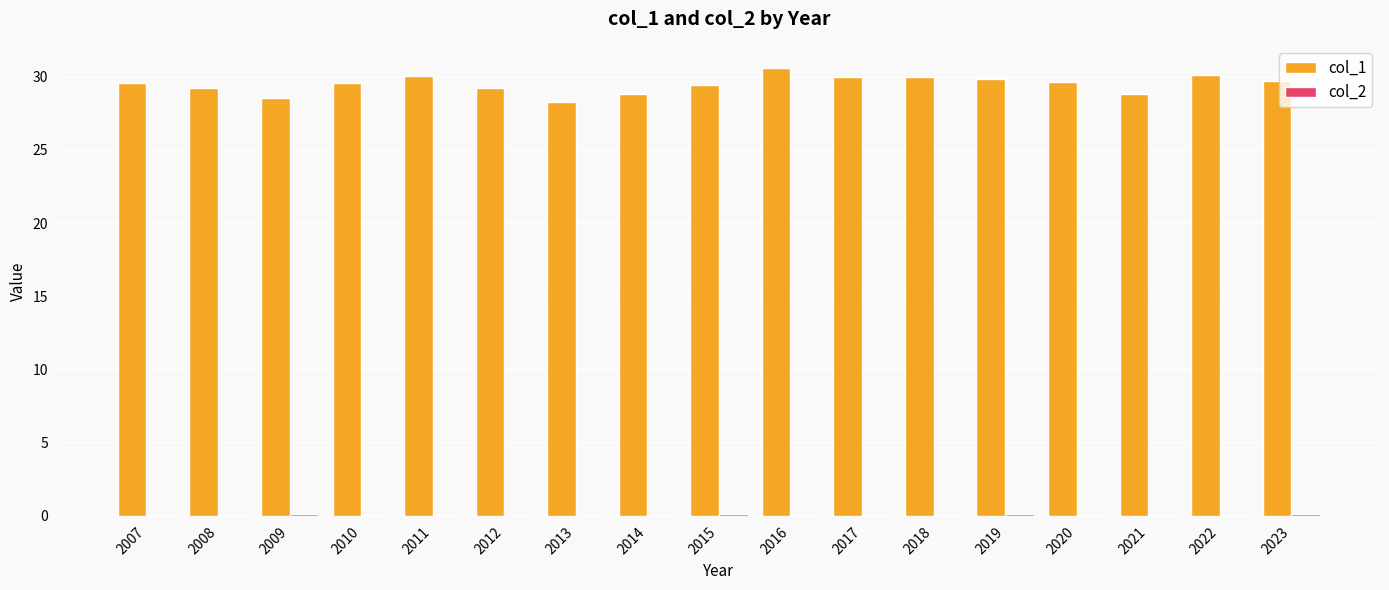

Is it true that col_1 equals 18.5 at 2022?

False